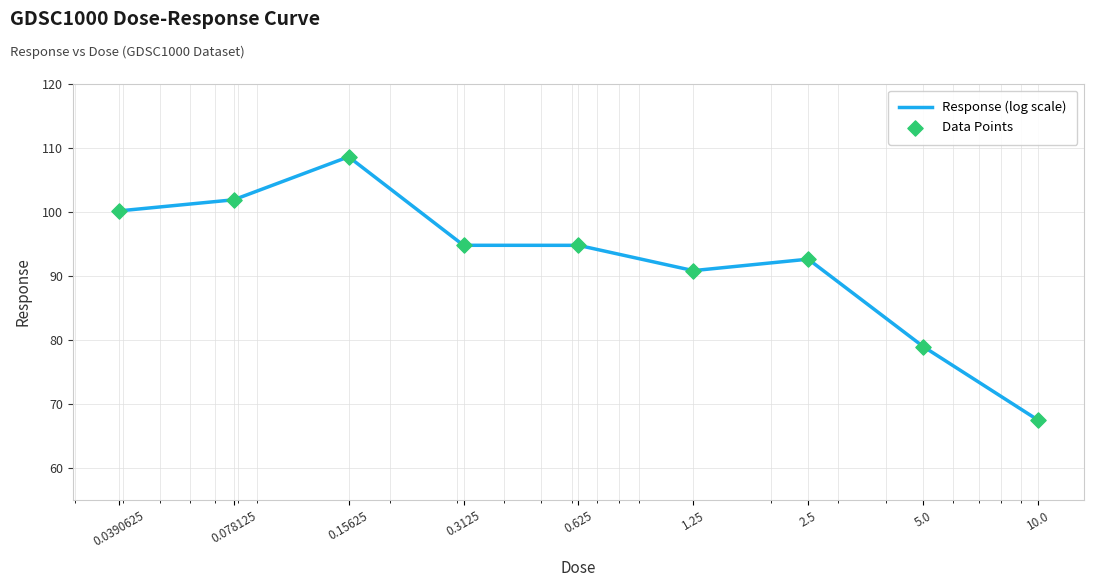

What is the difference between the maximum and minimum values?

41.1